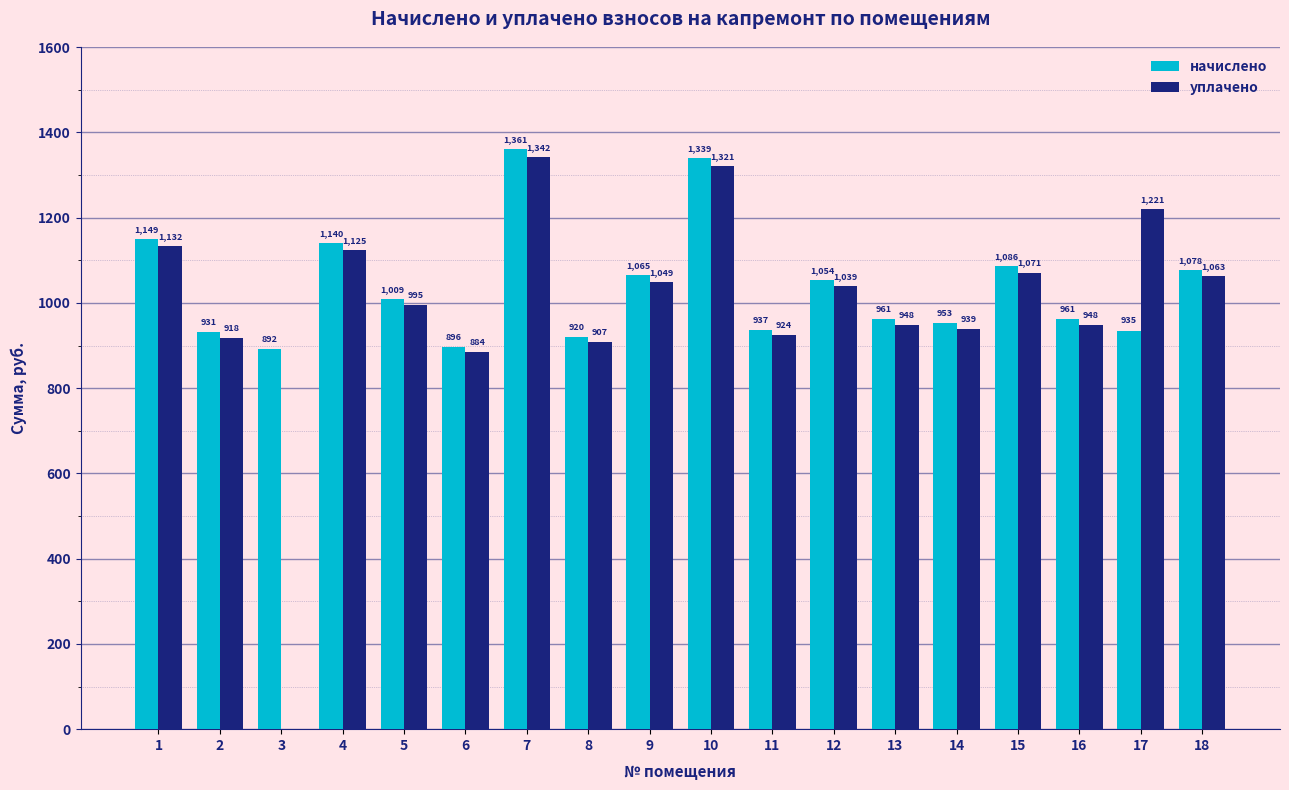

How many positive values does the уплачено series have?

17